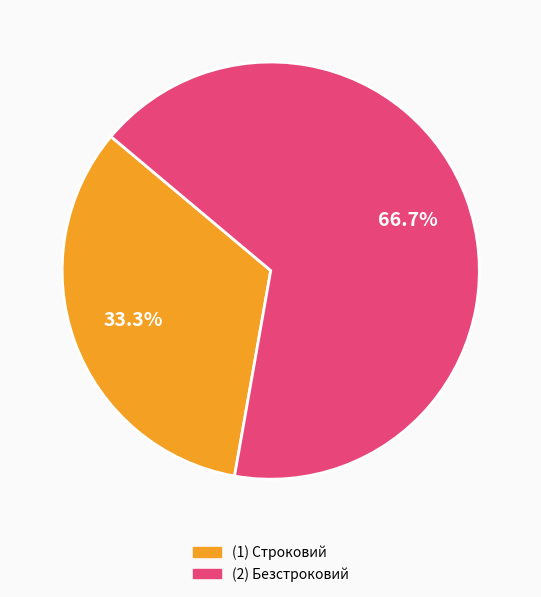

Is there a majority slice in this chart?

Yes